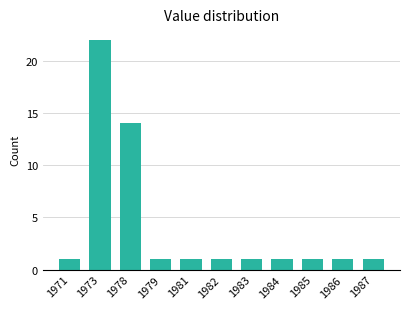

Reading right to left, what are all the values shown in this chart?

1987=1	1986=1	1985=1	1984=1	1983=1	1982=1	1981=1	1979=1	1978=14	1973=22	1971=1